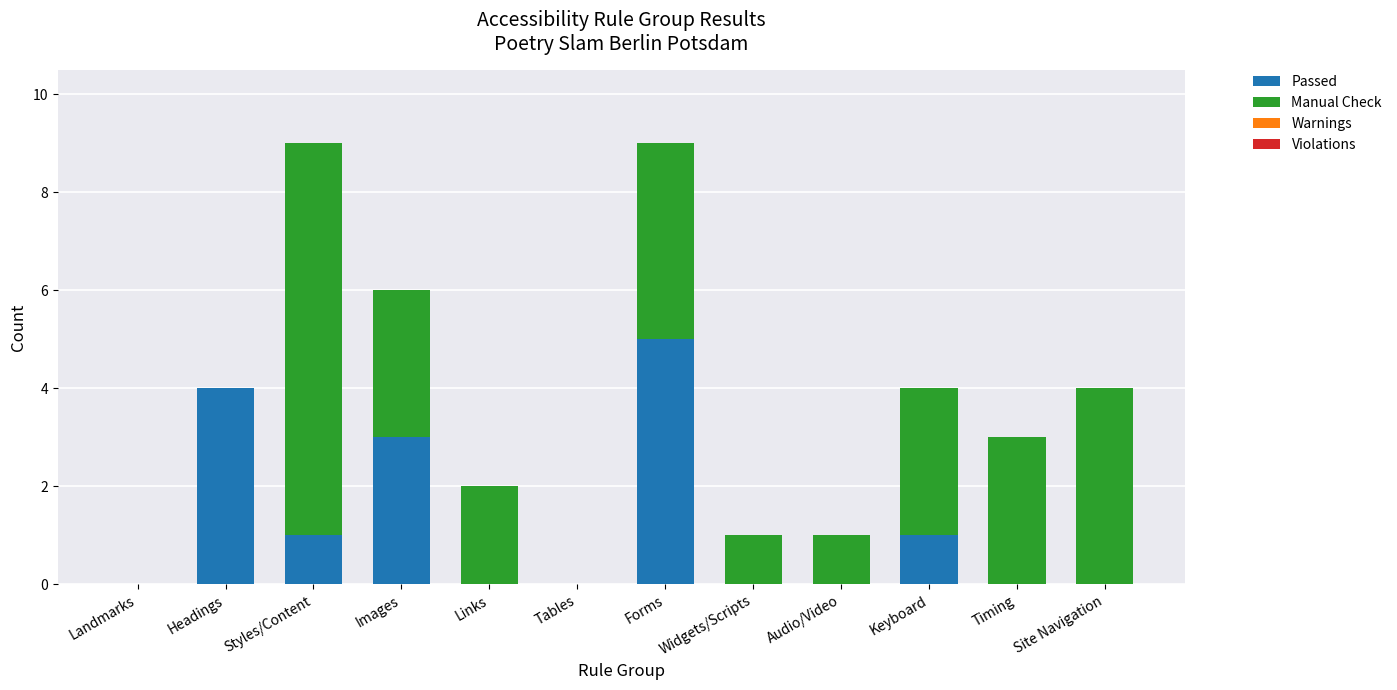

What is the maximum value for Passed?

5